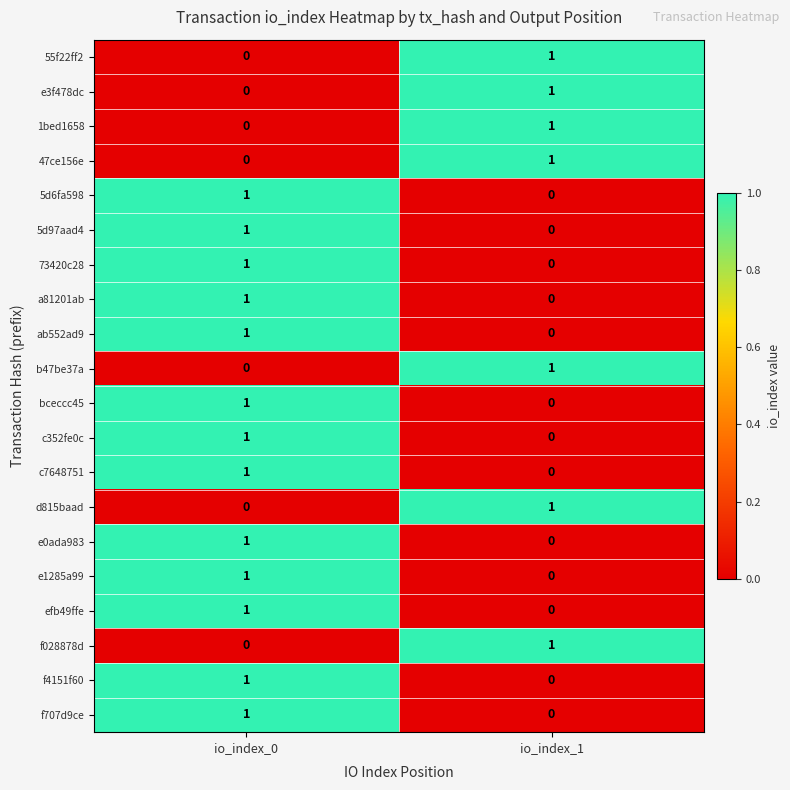

List the labels in order of 5d6fa598 value, largest first.

io_index_0, io_index_1